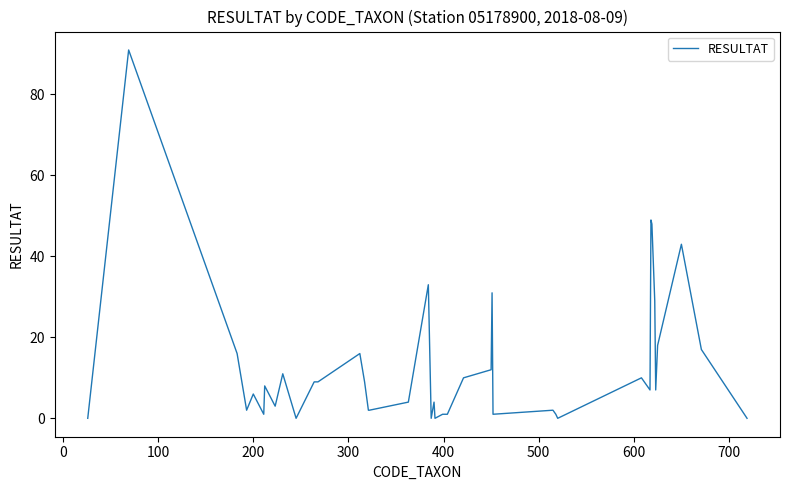

What is the difference between the maximum and minimum values?

91